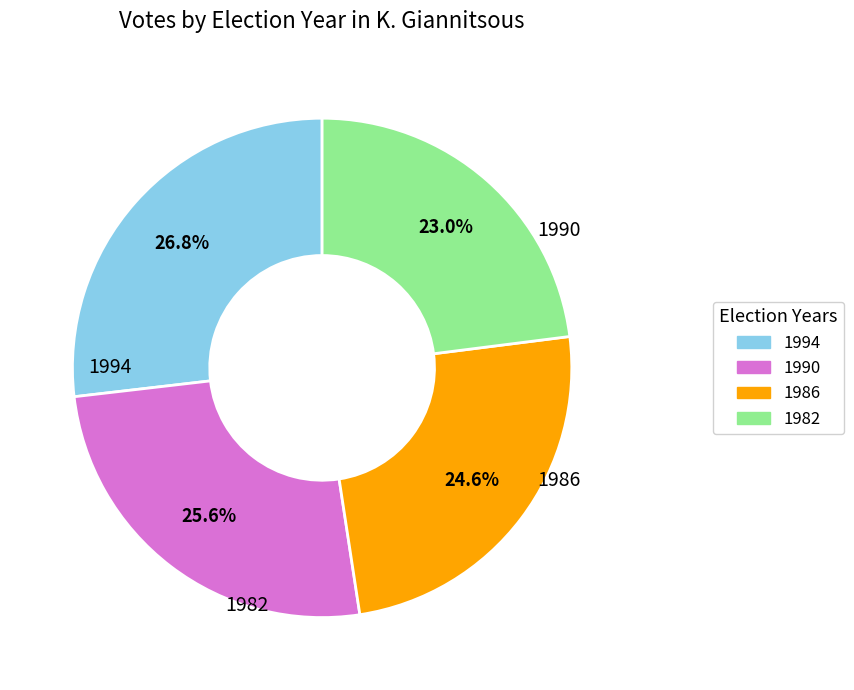

Which slice is the largest?

1994